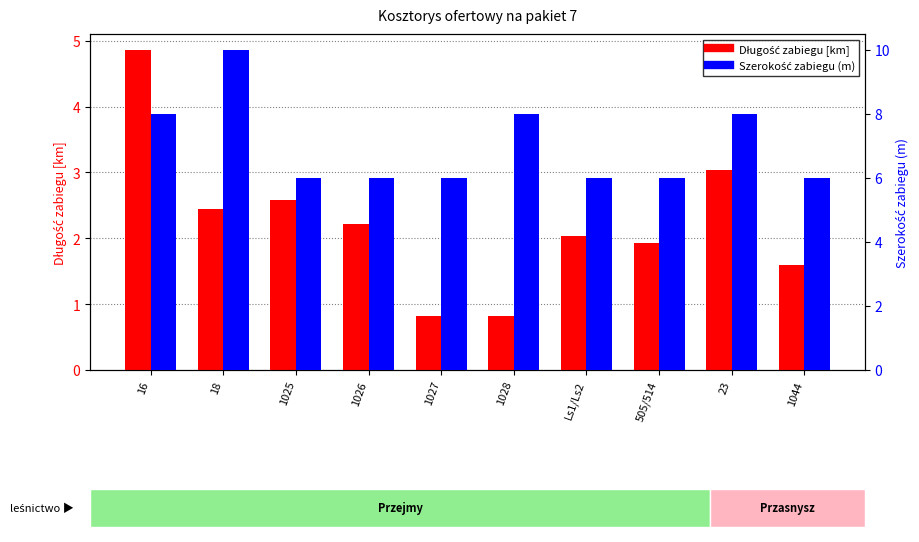

What is the average value of the Długość zabiegu [km] series?

2.2